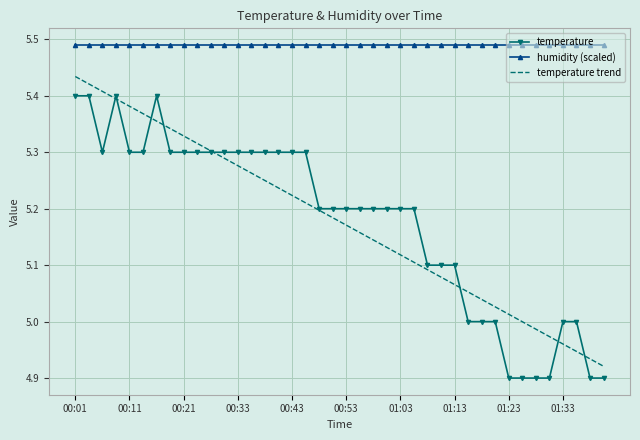

Count the number of data series in this chart.

3